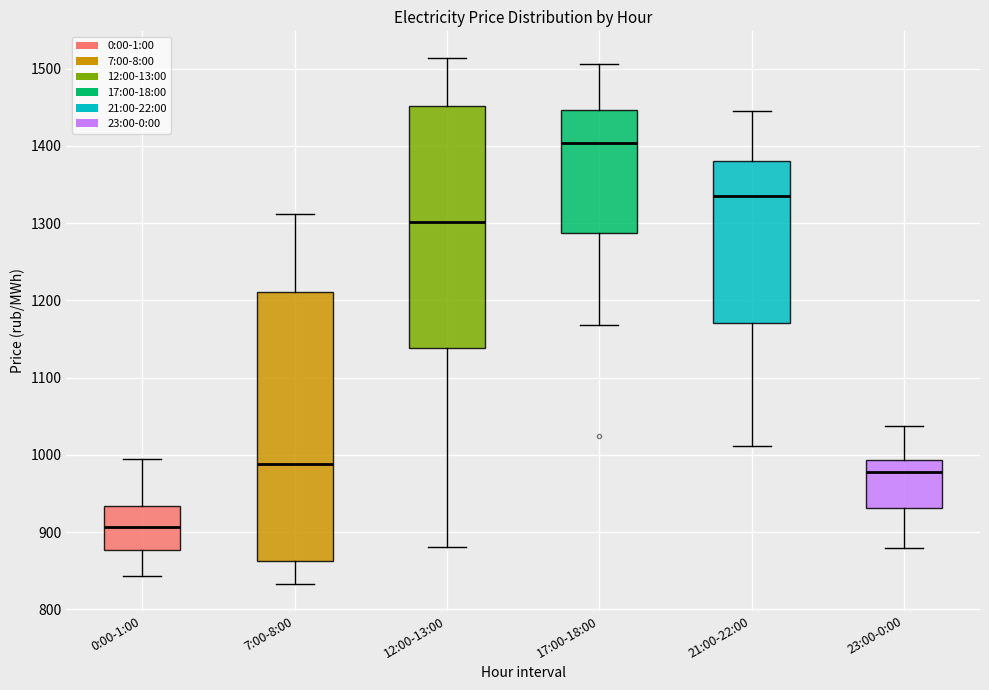

Reading left to right, read every box against the y-axis: the position of its median line, the range the box covers, and the ends of its whiskers. The values are not printed on the chart, so give them approximately, as read against the axis.

0:00-1:00: median 910, box 880 to 930, whiskers 840 to 990
7:00-8:00: median 990, box 860 to 1210, whiskers 830 to 1310
12:00-13:00: median 1300, box 1140 to 1450, whiskers 880 to 1510
17:00-18:00: median 1400, box 1290 to 1450, whiskers 1170 to 1510
21:00-22:00: median 1340, box 1170 to 1380, whiskers 1010 to 1450
23:00-0:00: median 980, box 930 to 990, whiskers 880 to 1040